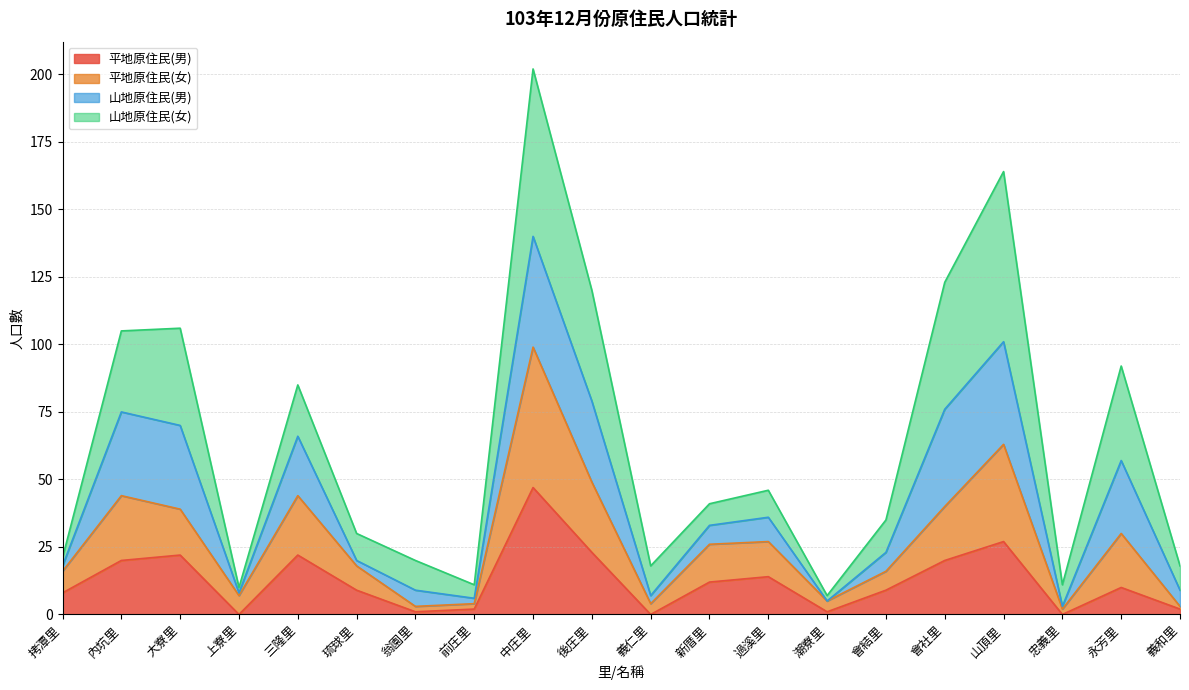

At which category is the sum across all series the highest?

中庄里